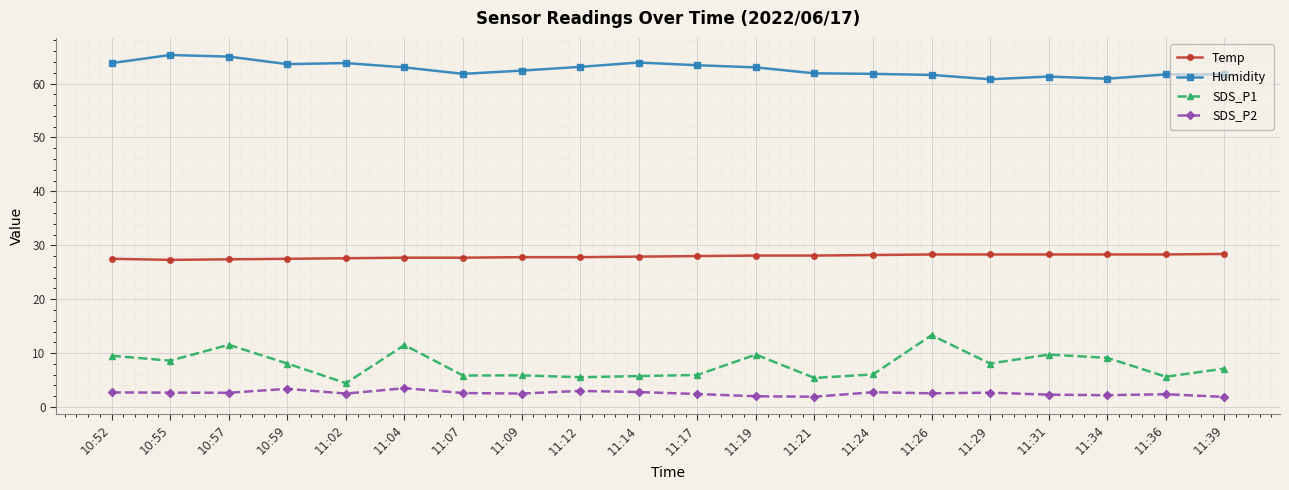

True or false: SDS_P2 has more than 2 interior local peaks.

True